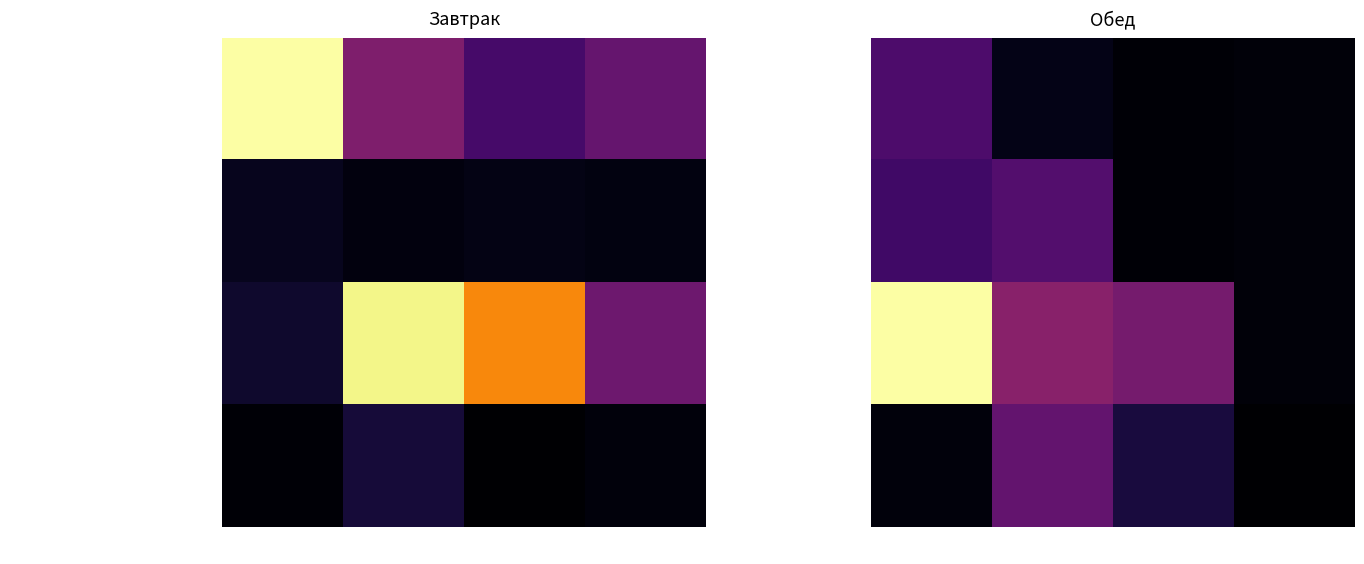

Which series has the largest total across all categories?

Хлеб пшеничный